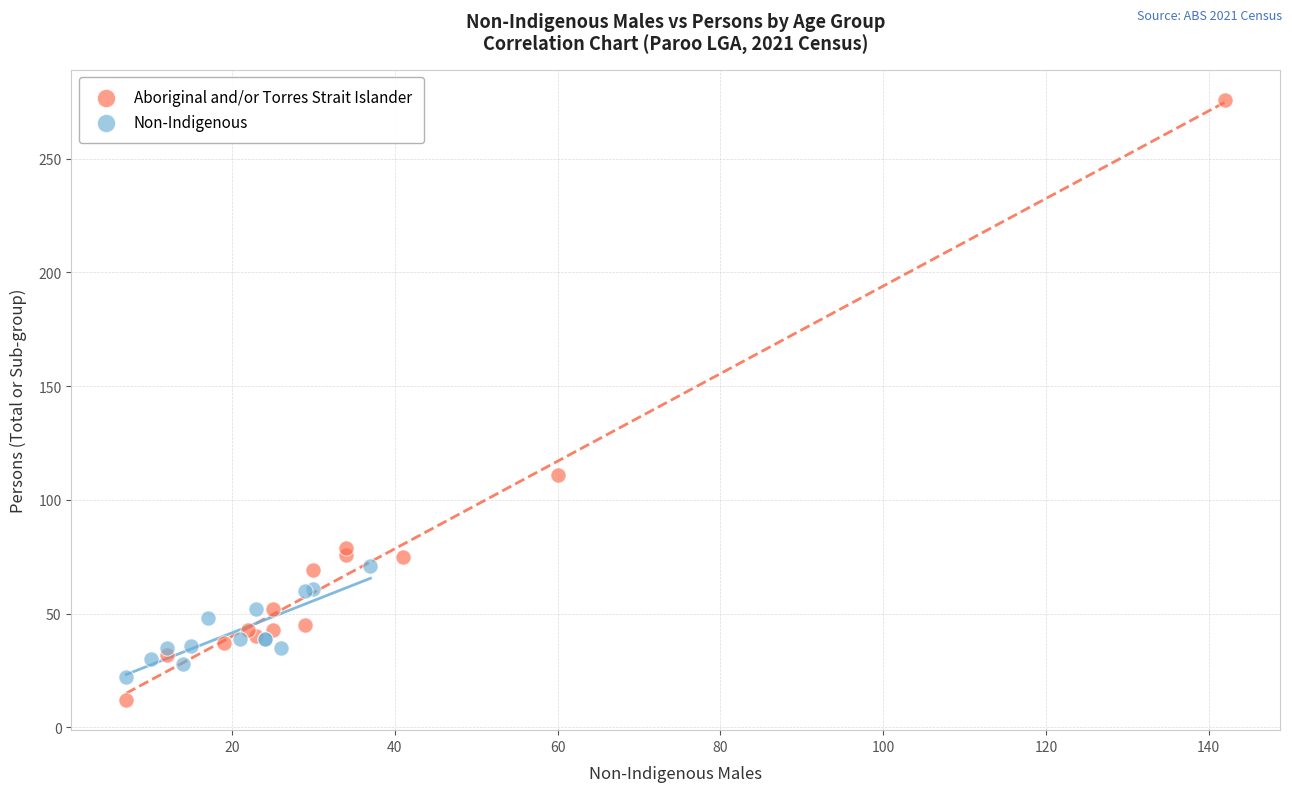

Which series contains the highest Y value?

Aboriginal and/or Torres Strait Islander